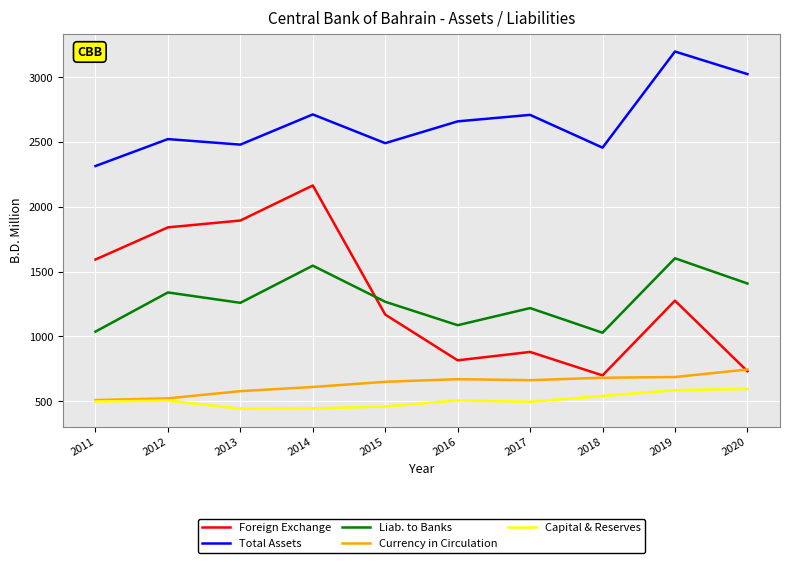

Where is the first local minimum for Total Assets?

2013